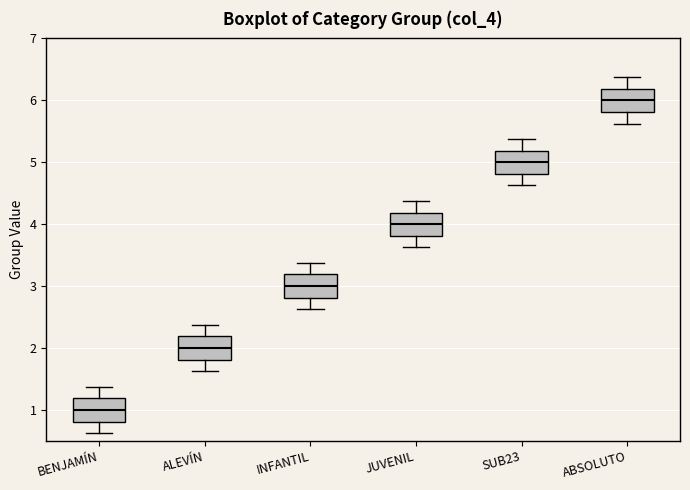

Which box has the lowest median line?

BENJAMÍN